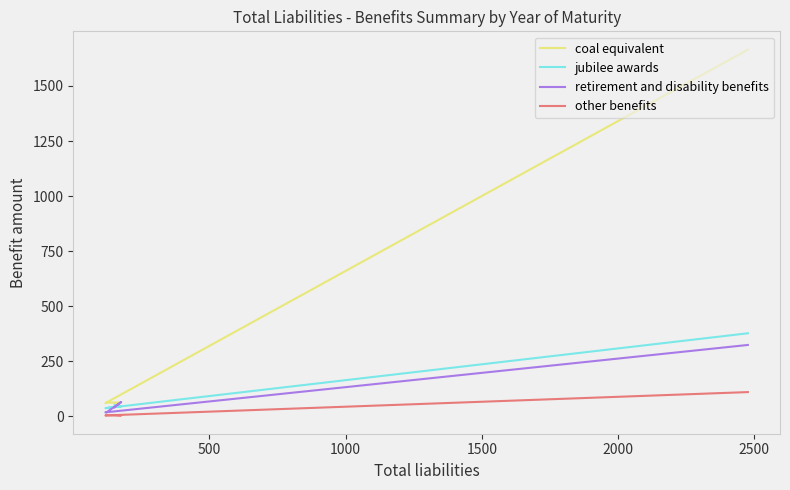

How many values in the retirement and disability benefits series exceed 41?

2